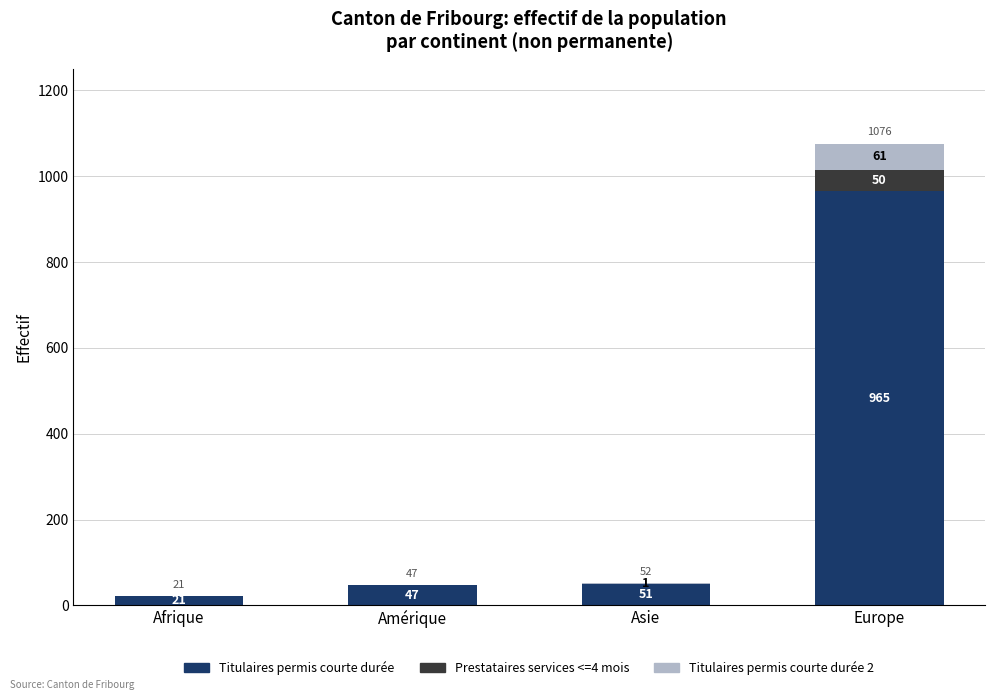

Read the Titulaires permis courte durée value at Afrique.

21